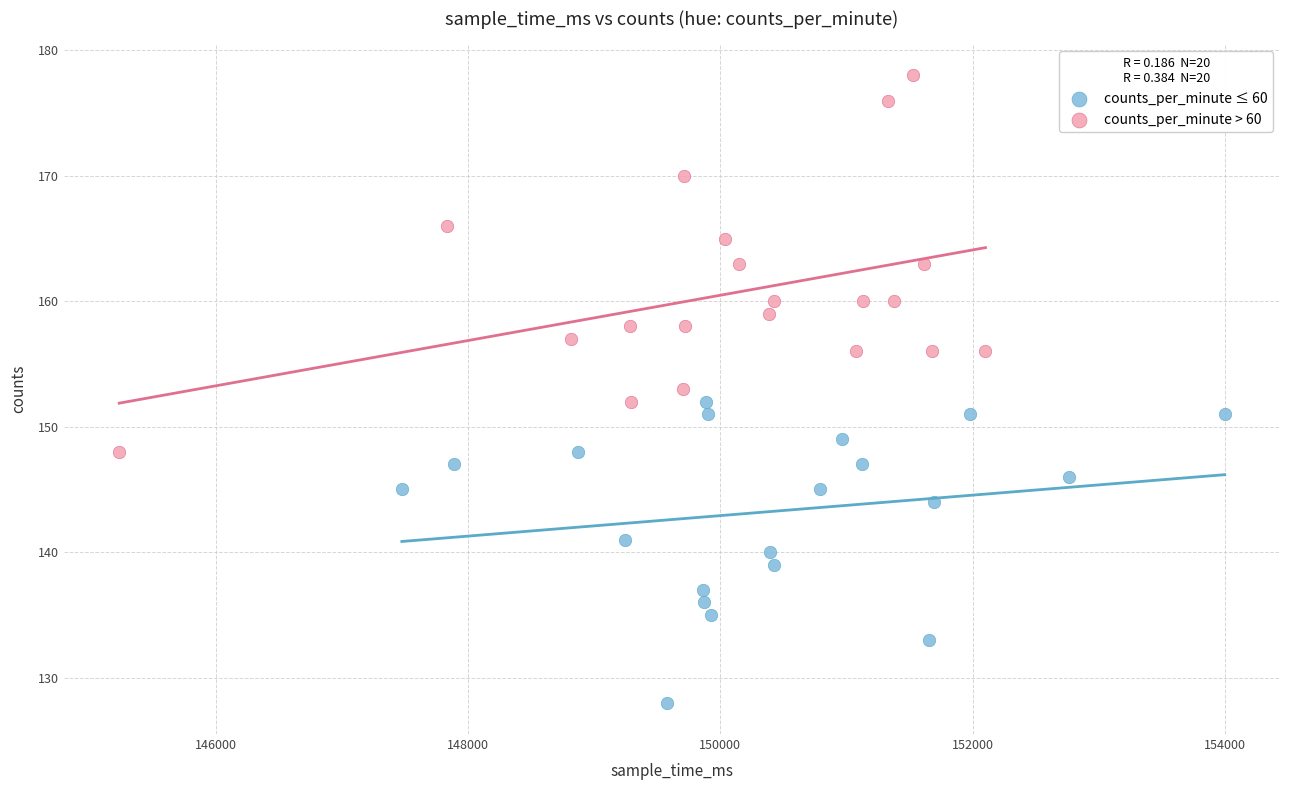

Which series reaches the minimum Y coordinate?

counts_per_minute ≤ 60